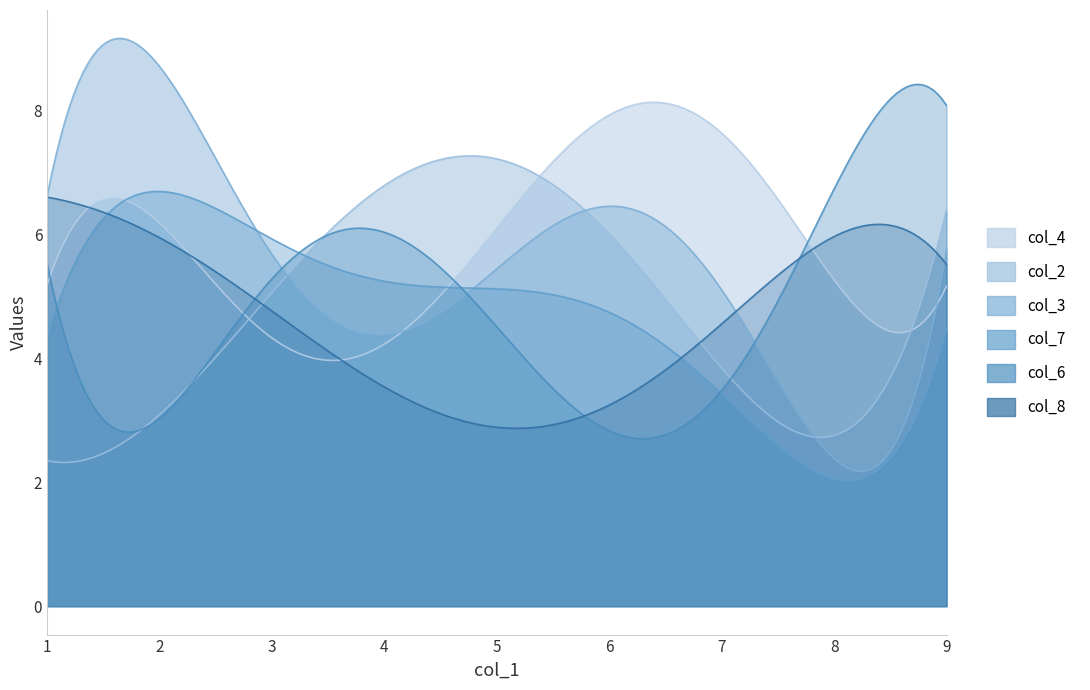

Where is col_3 nearest to the value 5?

9